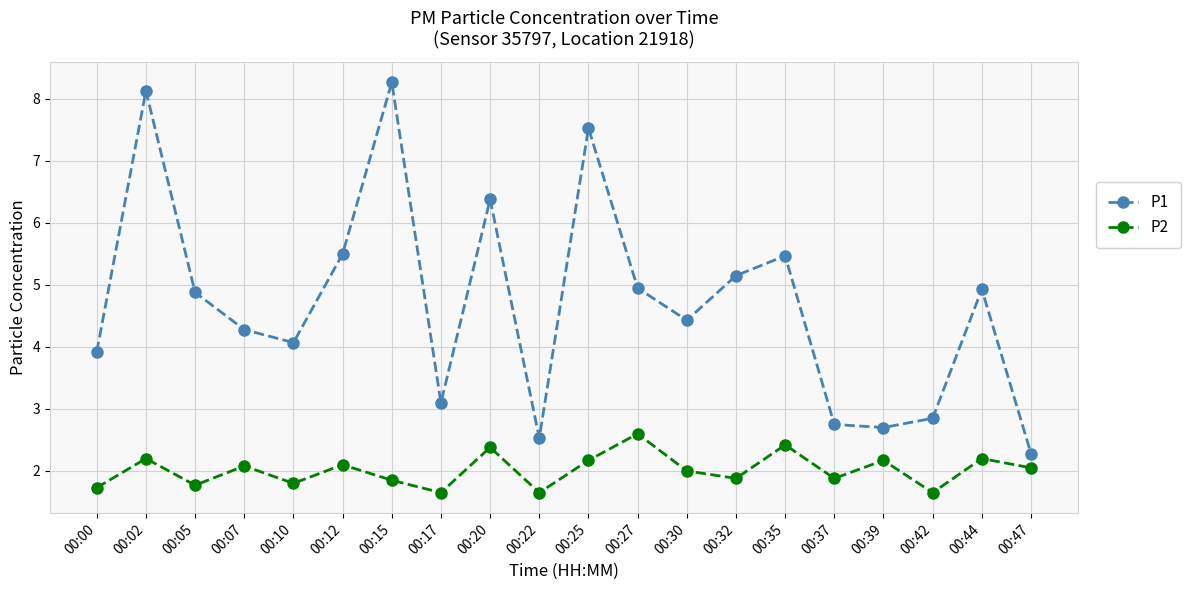

In P2, how many points are lower than both neighbors (excluding endpoints)?

7